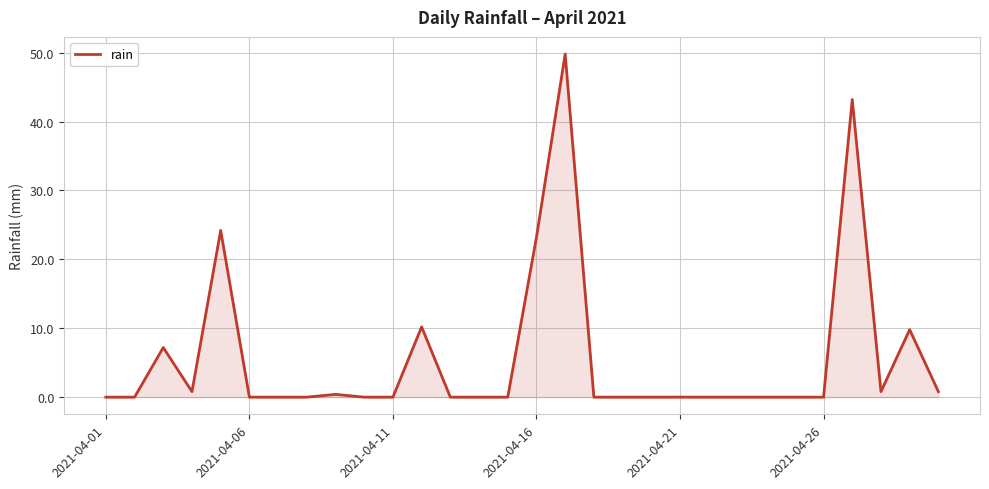

How many lines are shown in the chart?

1